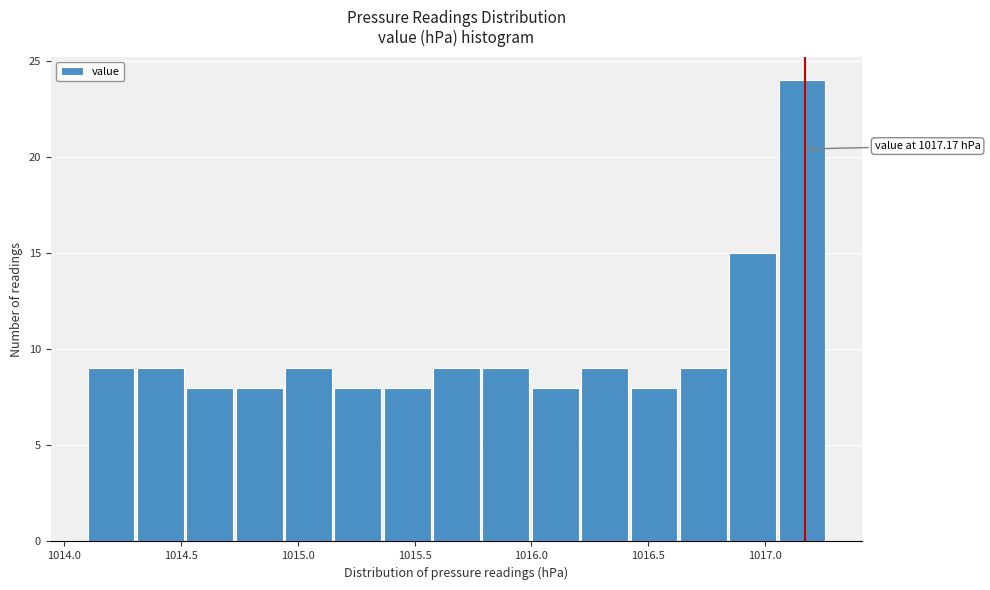

Over which range of the x-axis is the bar tallest?

1017.05 to 1017.25